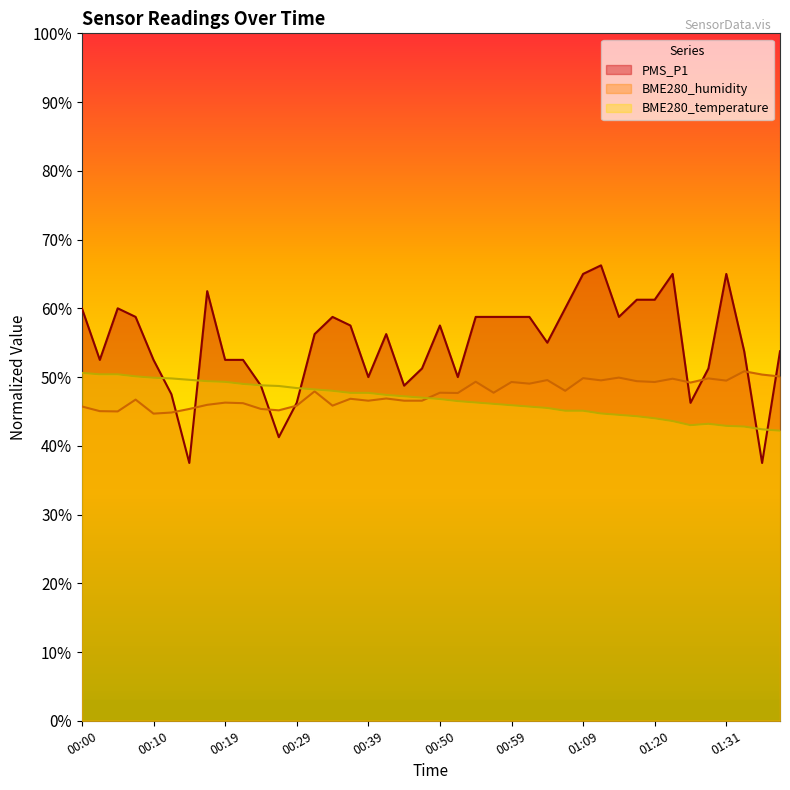

Rank the series at 01:20 from highest to lowest value.

PMS_P1, BME280_humidity, BME280_temperature